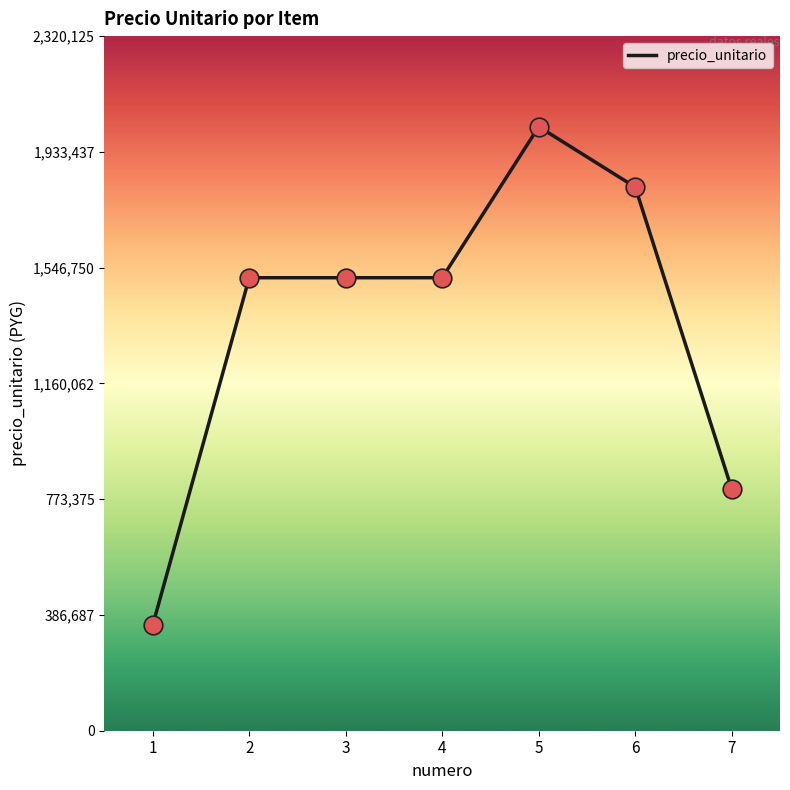

What is the change in value from 1 to 2?

+1160062